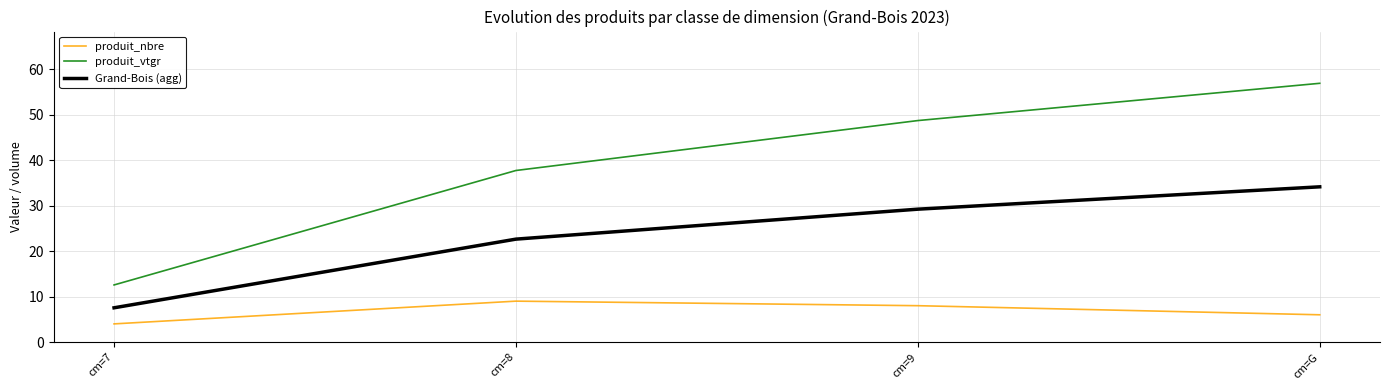

What is the maximum value for Grand-Bois (agg)?

34.1